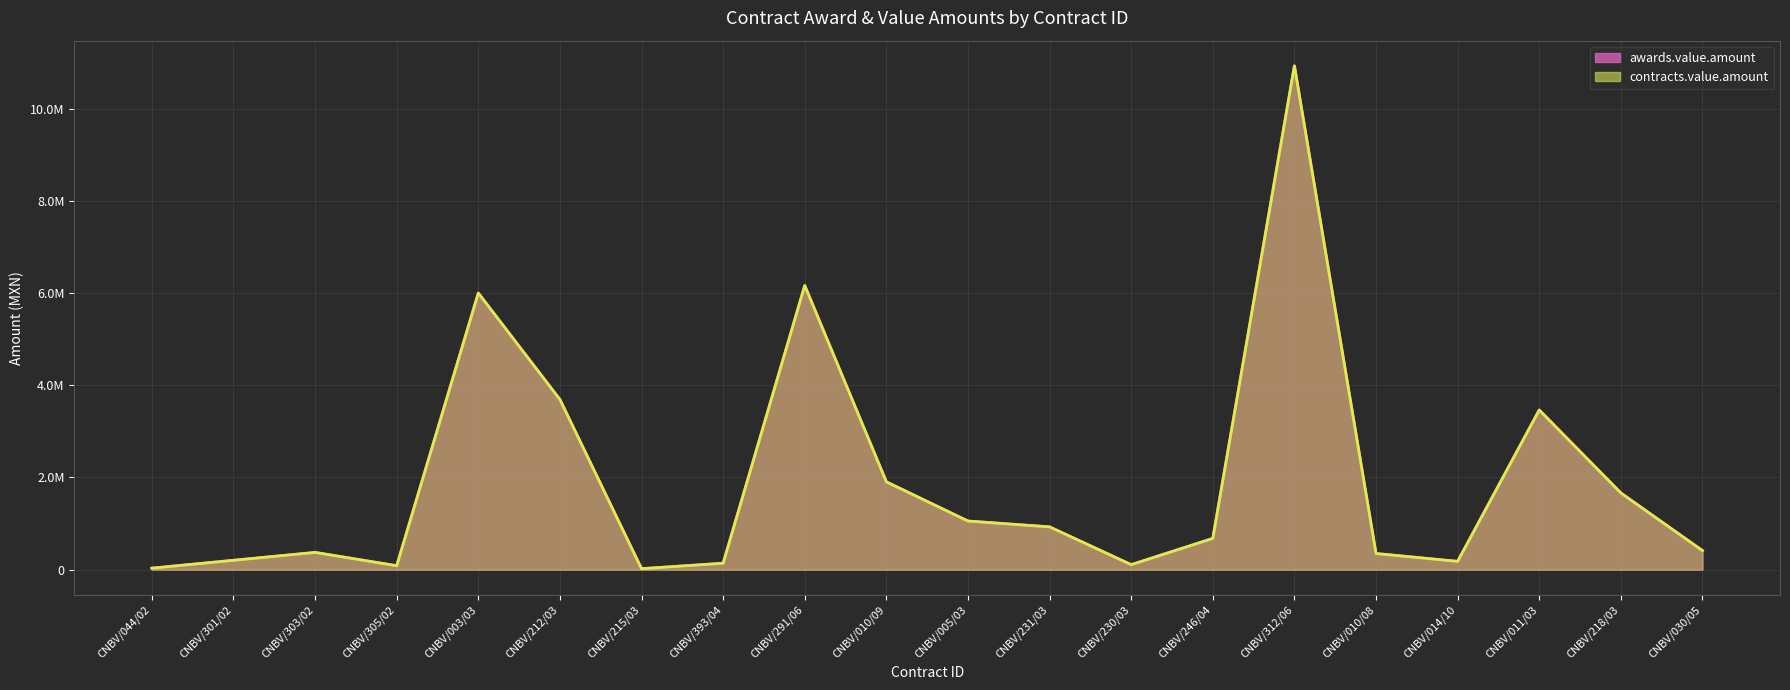

The awards.value.amount series shows 6027145.6 at CNBV/212/03. True or false?

False